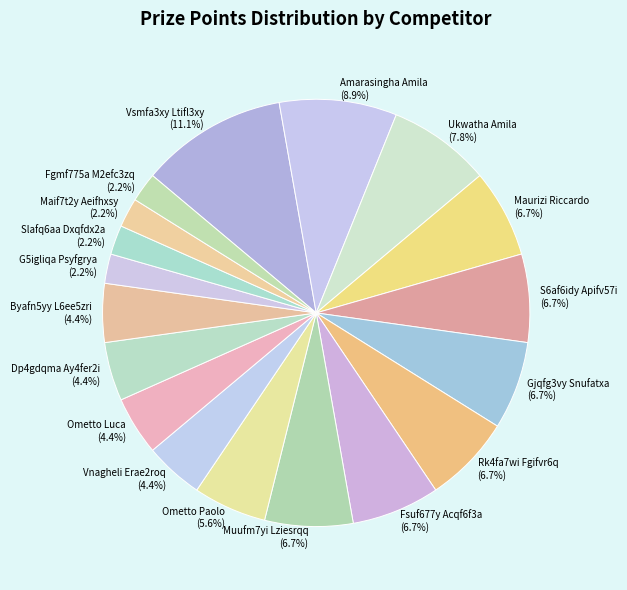

To the nearest percent, what percentage of the pie is Ukwatha Amila?

8%